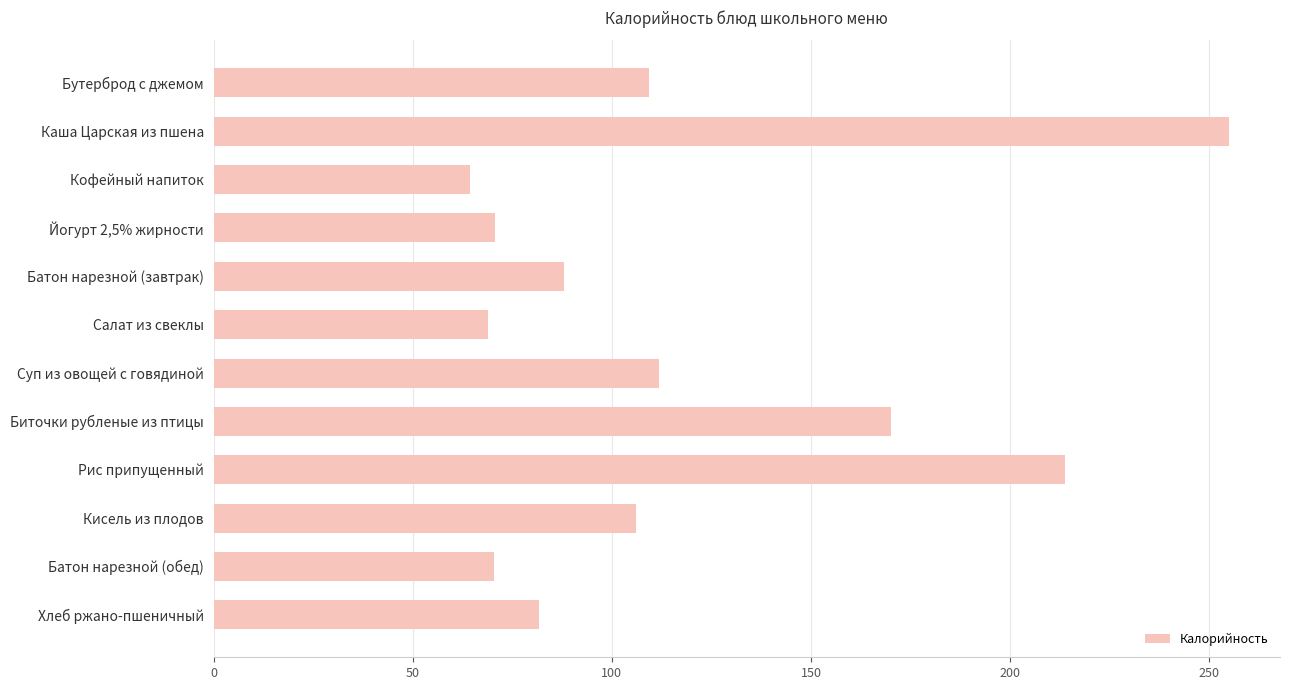

What value does the data have at Рис припущенный?

213.9